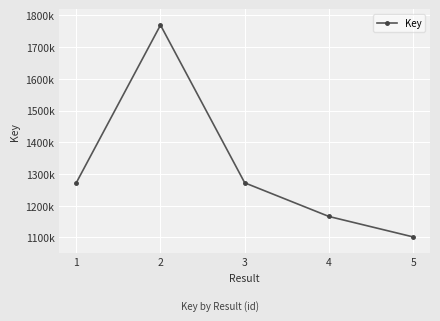

What is the maximum value shown in the chart?

1769451